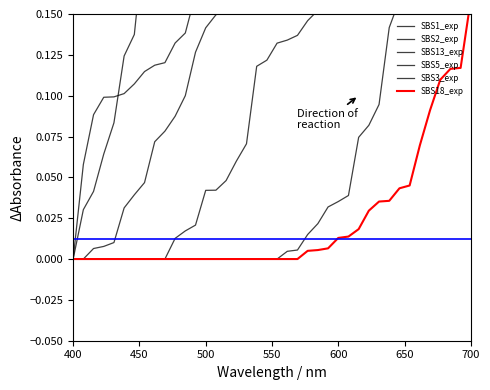

True or false: SBS5_exp and SBS13_exp cross at least once.

False